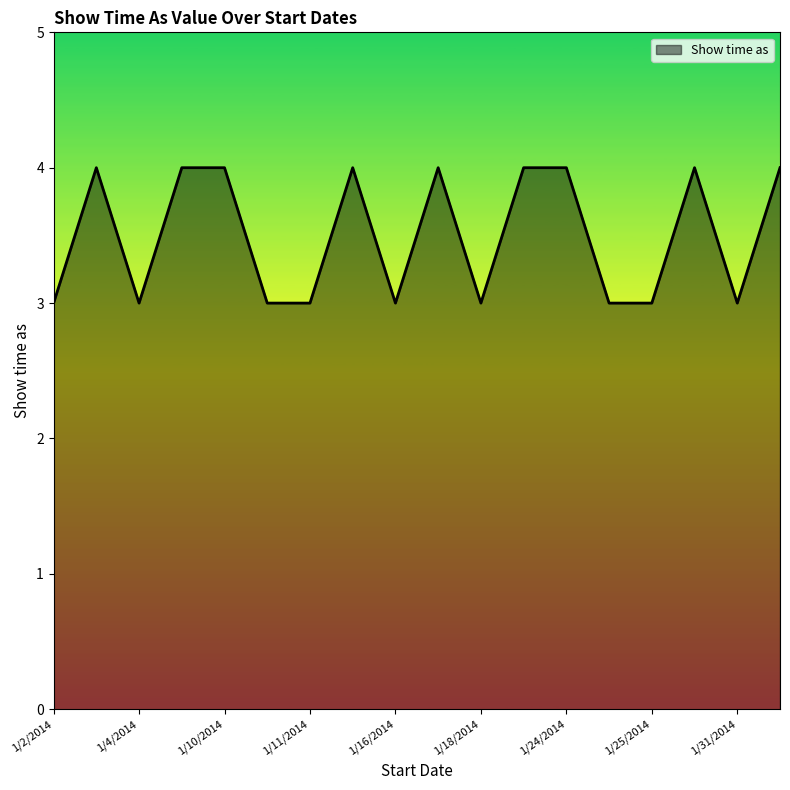

What is the greatest value displayed?

4